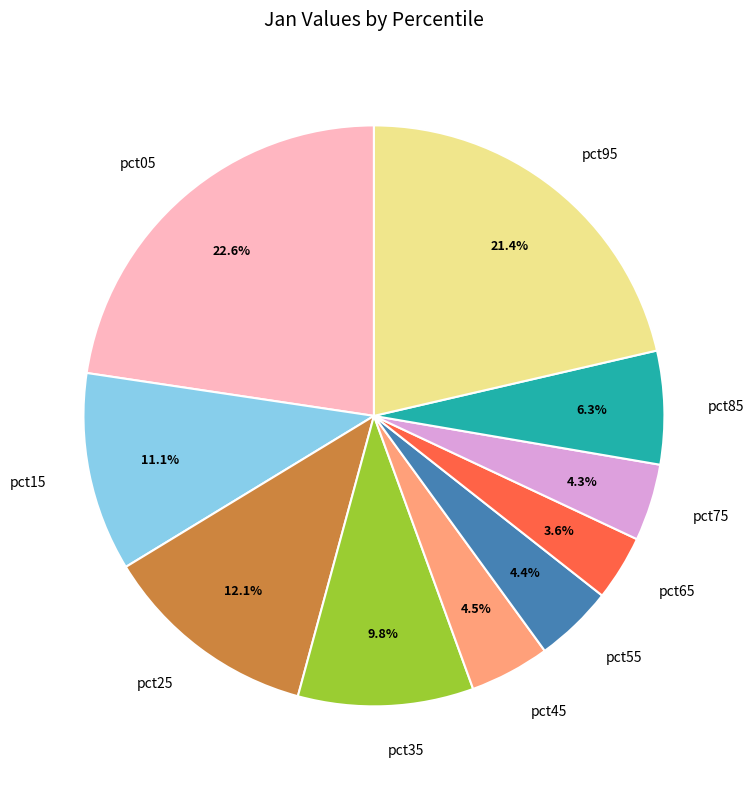

To the nearest percent, what portion does pct65 represent?

4%